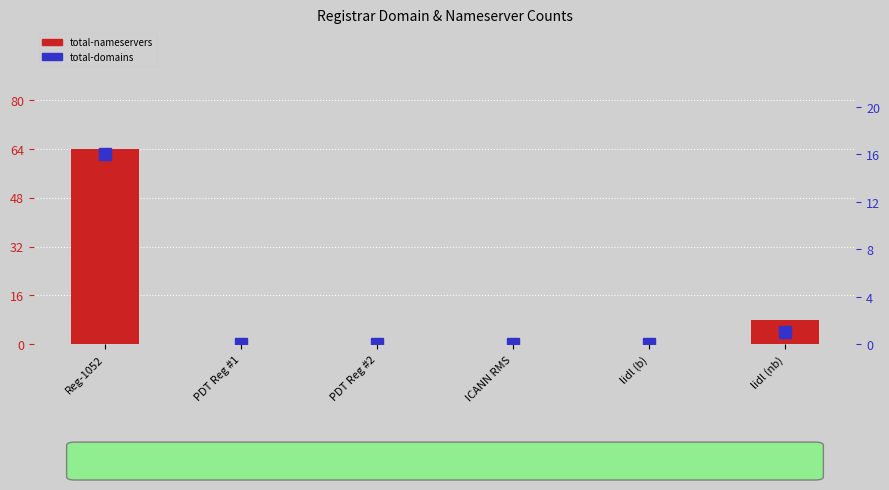

Where is total-nameservers nearest to the value 32?

lidl (nb)